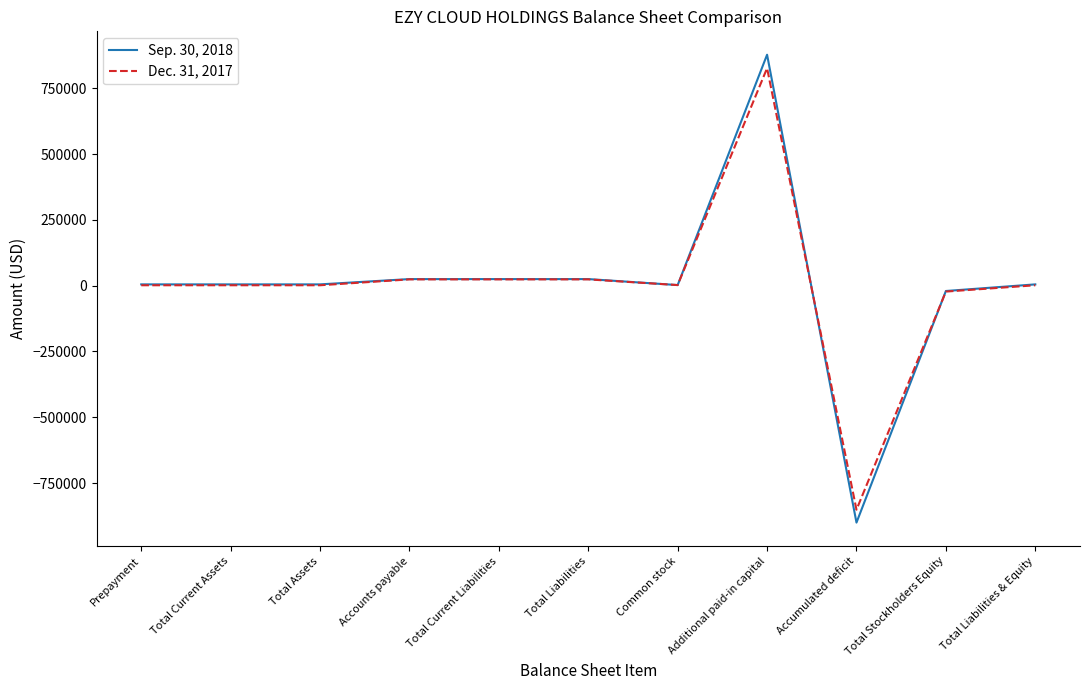

True or false: Dec. 31, 2017 has more than 0 interior local peaks.

True